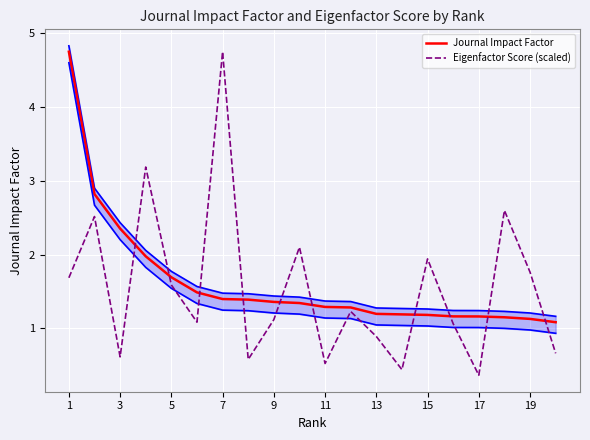

What is the smallest value displayed?

0.4